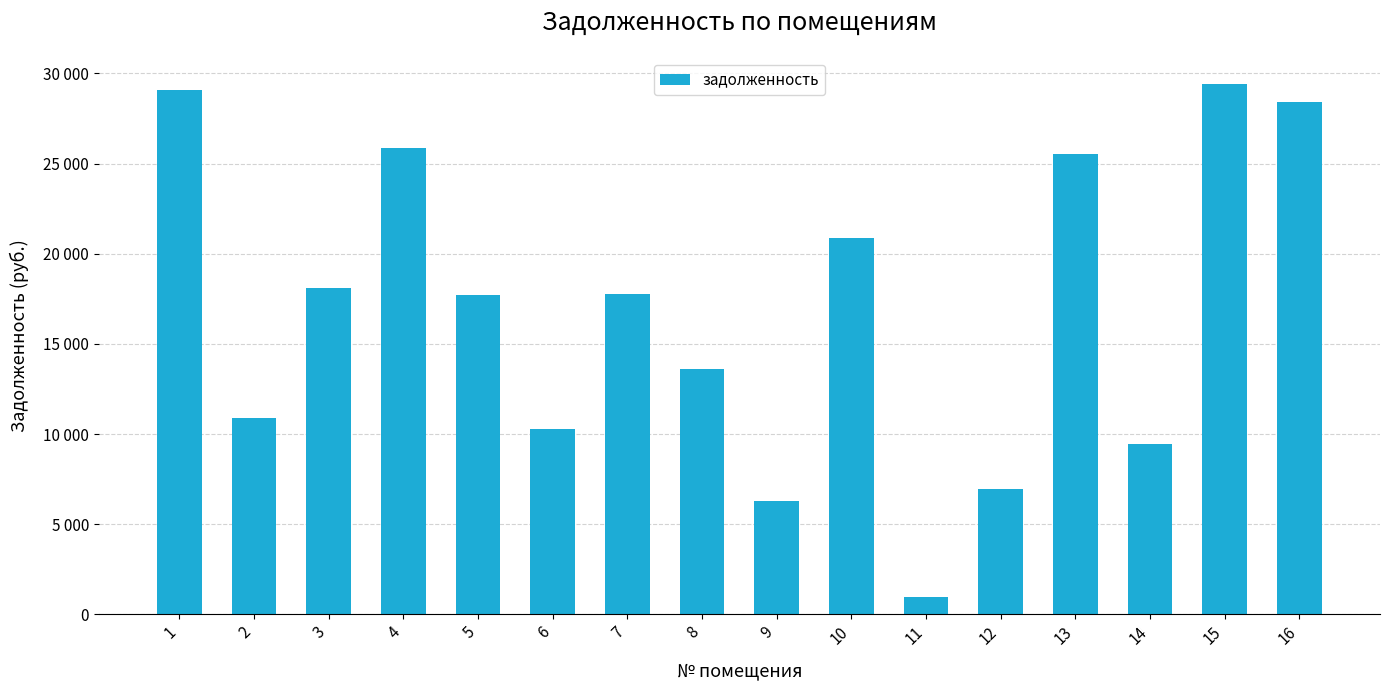

Reading right to left, what are all the values shown in this chart?

28417.6	29401.0	9447.4	25532.4	6952.4	947.4	20890.3	6312.8	13600.3	17754.0	10304.6	17714.9	25854.8	18117.7	10866.0	29078.6